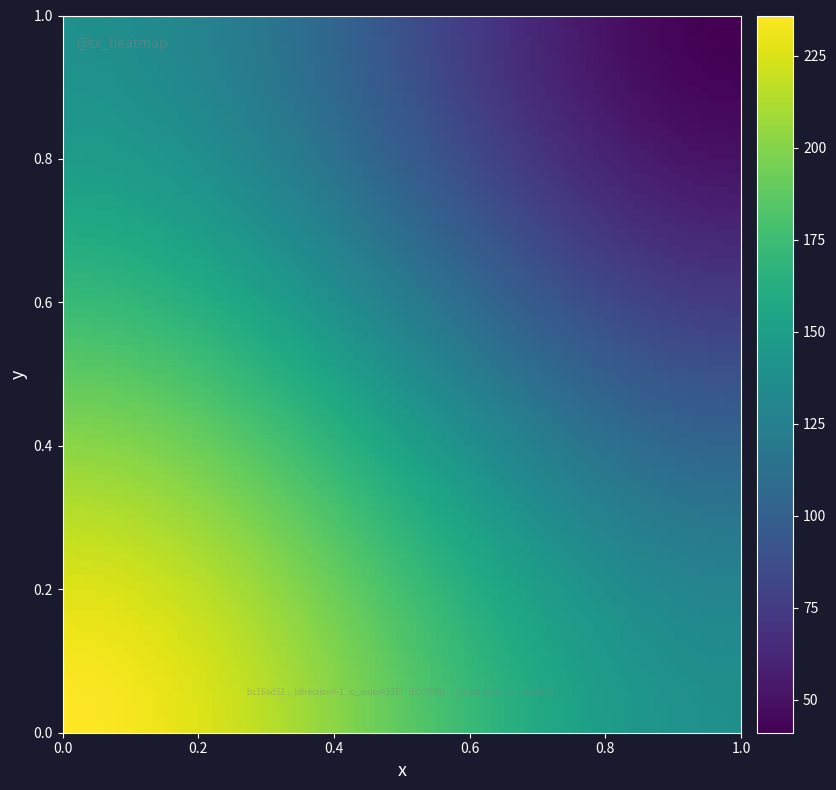

At how many categories does at least one series exceed 67?

1